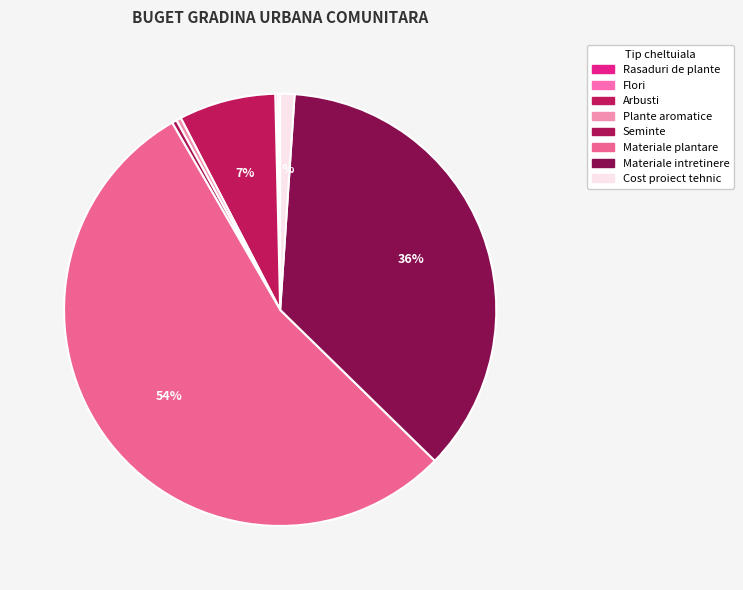

What portion of the pie excludes Arbusti?

92.8%